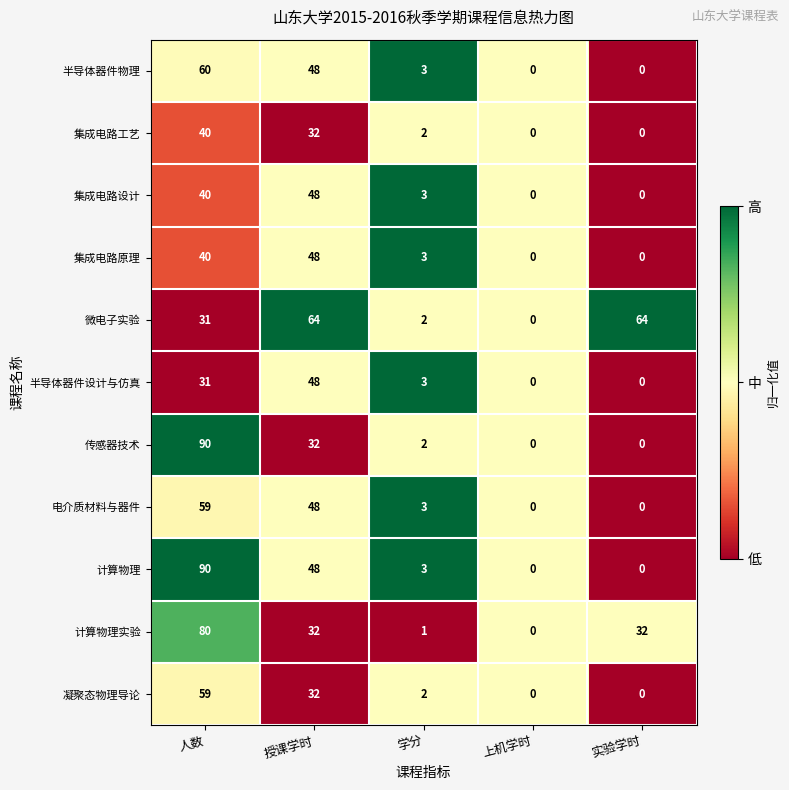

Where is 传感器技术 nearest to the value 45?

授课学时